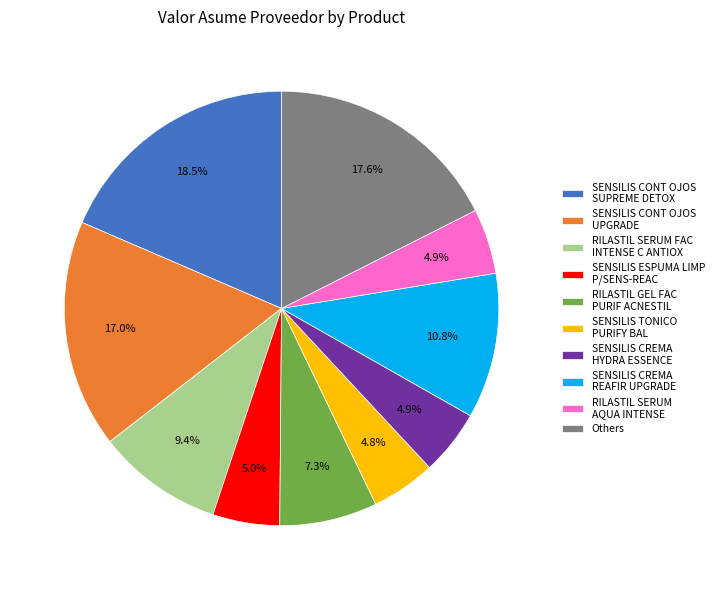

Which has a higher value, RILASTIL GEL FAC PURIF ACNESTIL or Others?

Others